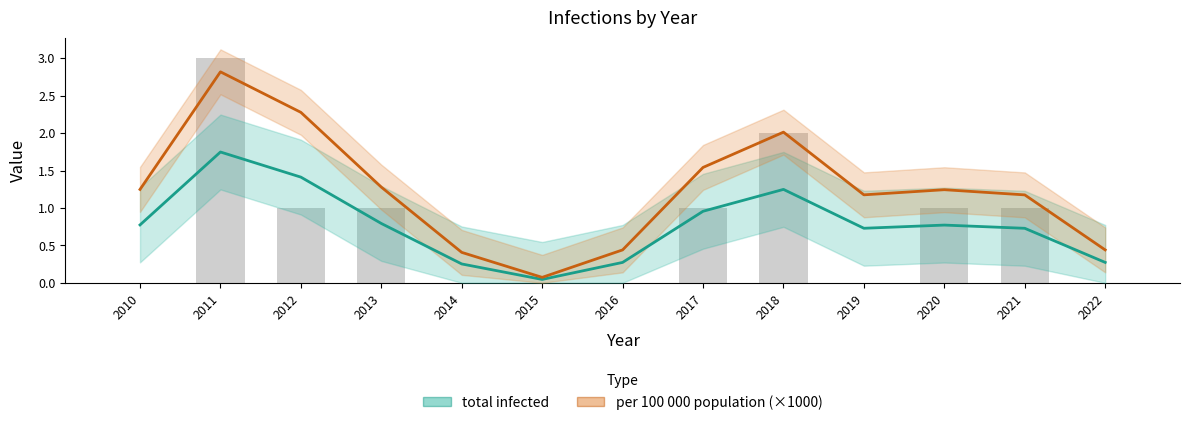

What is the value of the total infected bar at the 13th from the left?

0.3